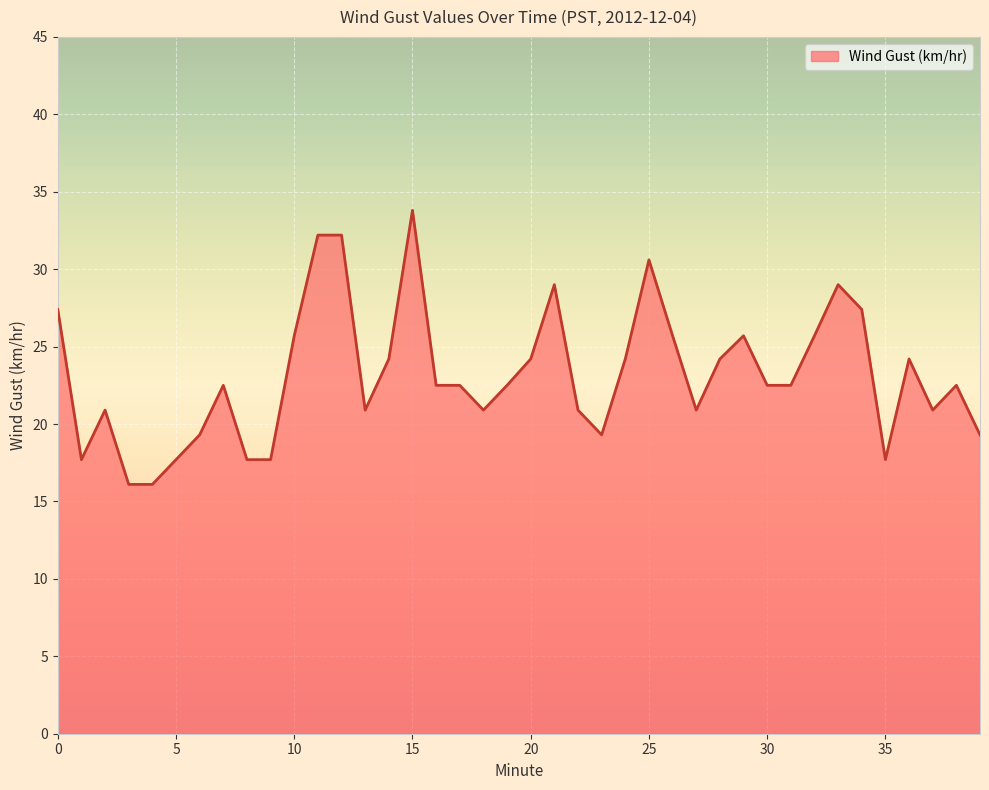

What is the minimum value shown in the chart?

16.1